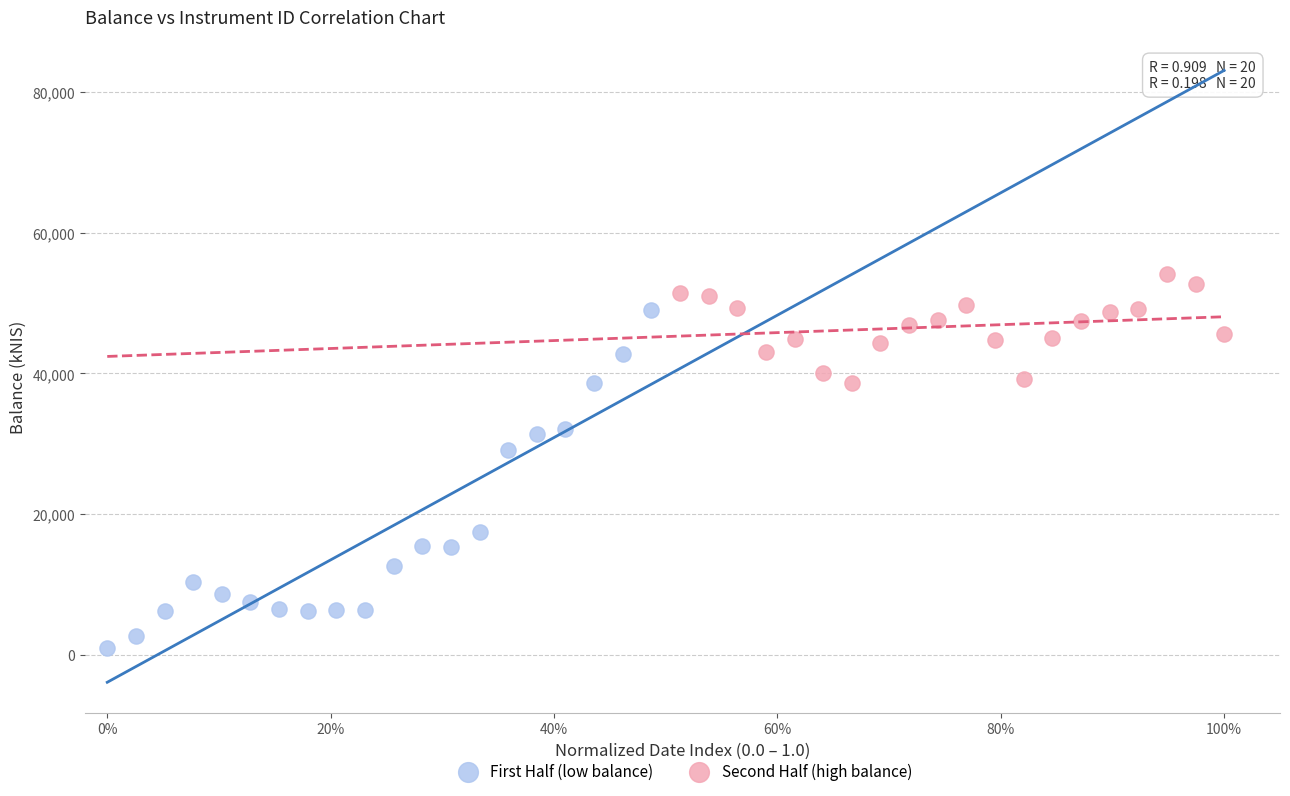

Which series has the largest Y range (max minus min)?

First Half (low balance)